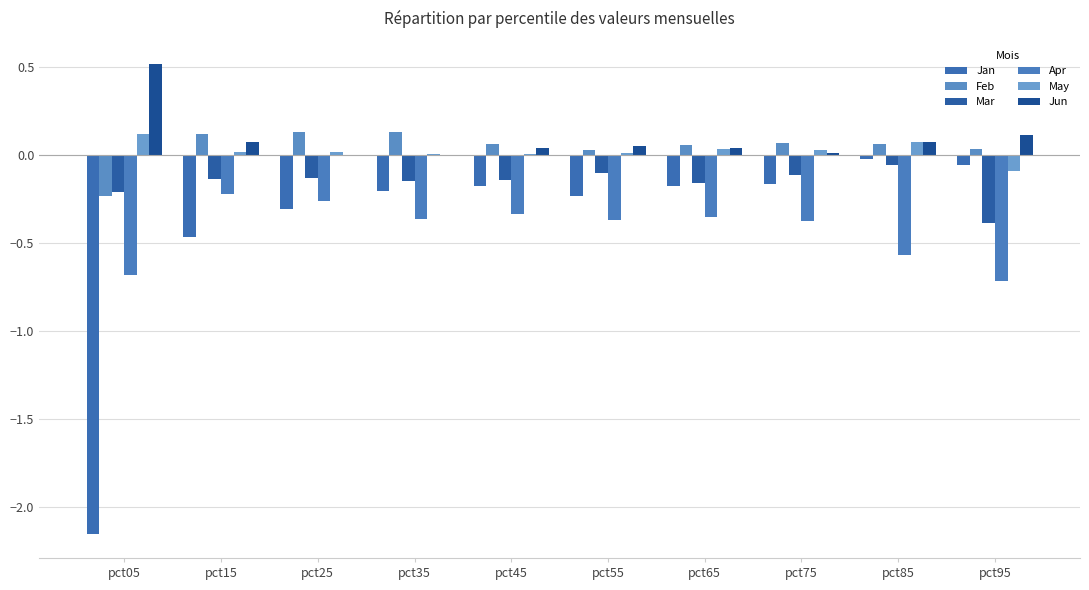

True or false: Feb has a value of 0.1 at pct75.

True